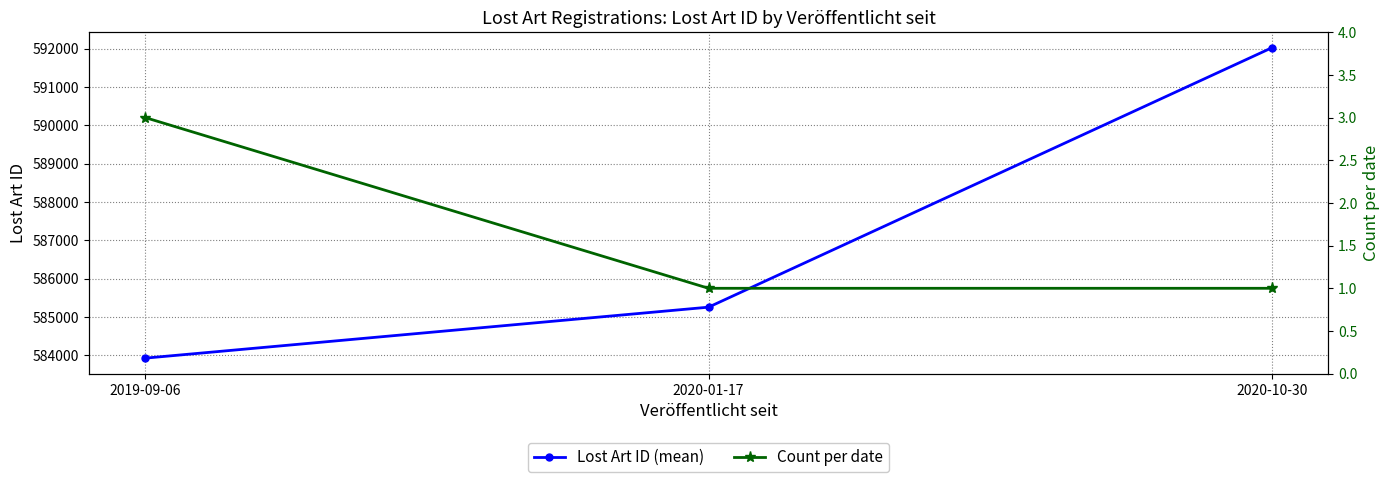

Where is Count per date nearest to the value 2?

2019-09-06